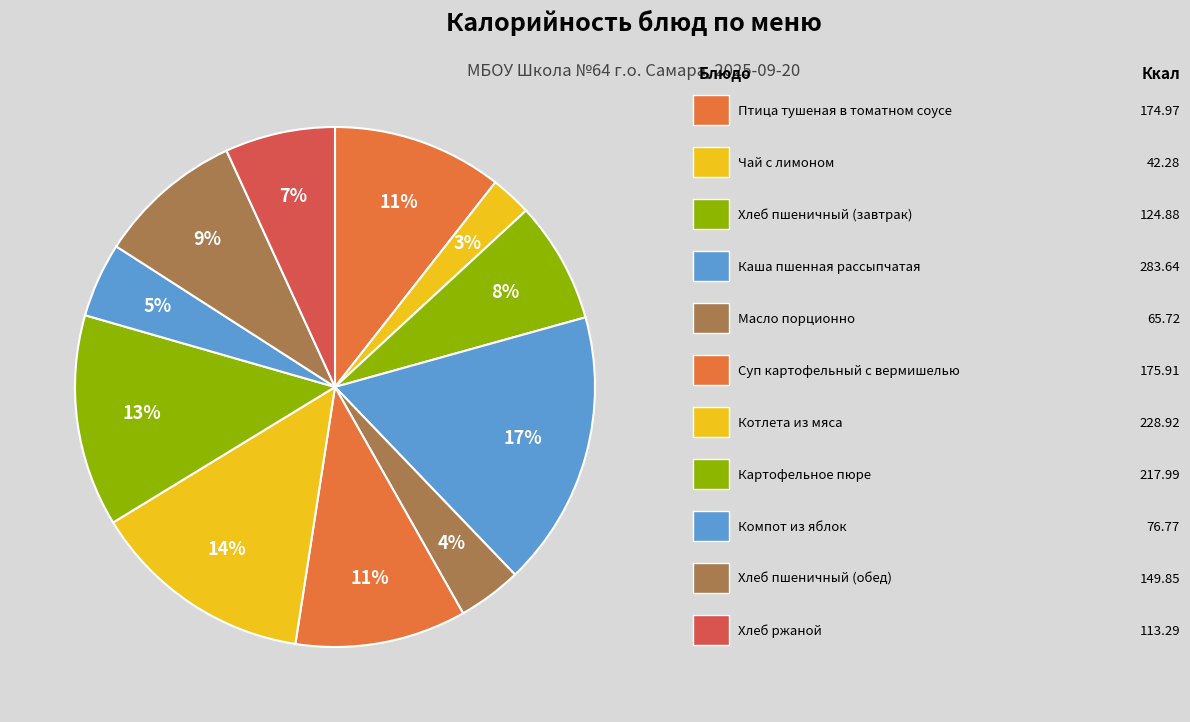

How many slices are in this pie chart?

11